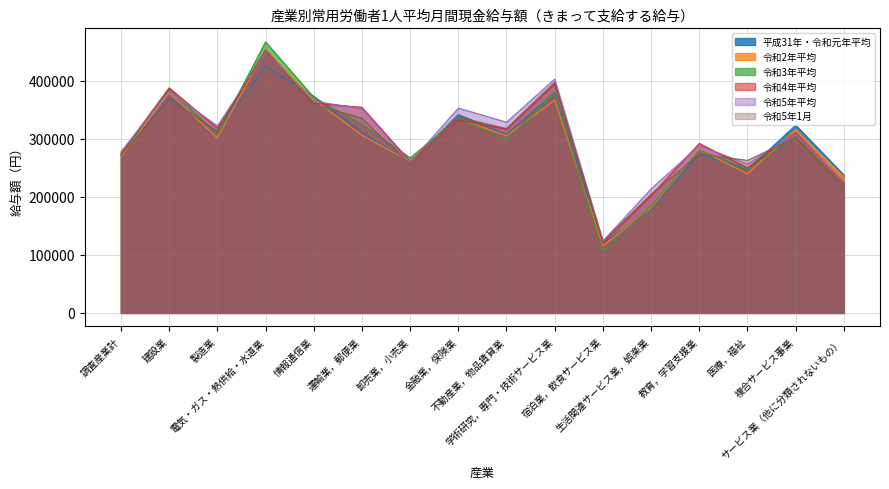

How many distinct data groups are displayed?

6